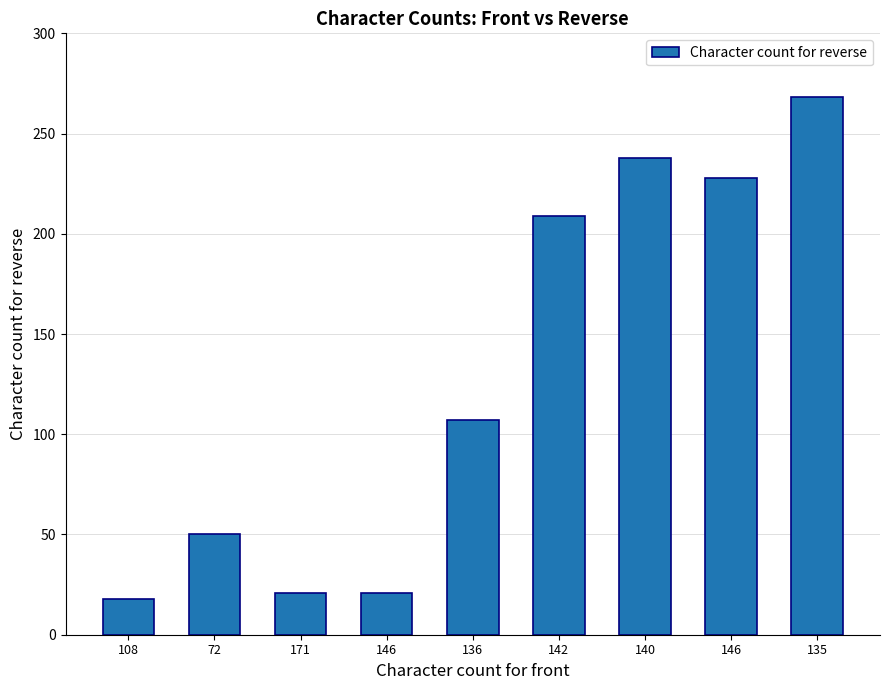

What is the difference between the values at 171 and 140?

217